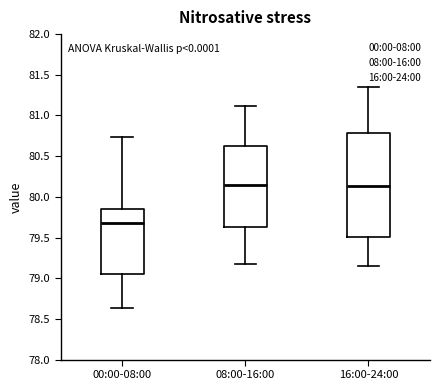

Where does the upper whisker of the box for 00:00-08:00 end on the y-axis? The values are not printed on the chart, so give them approximately, as read against the axis.

80.75